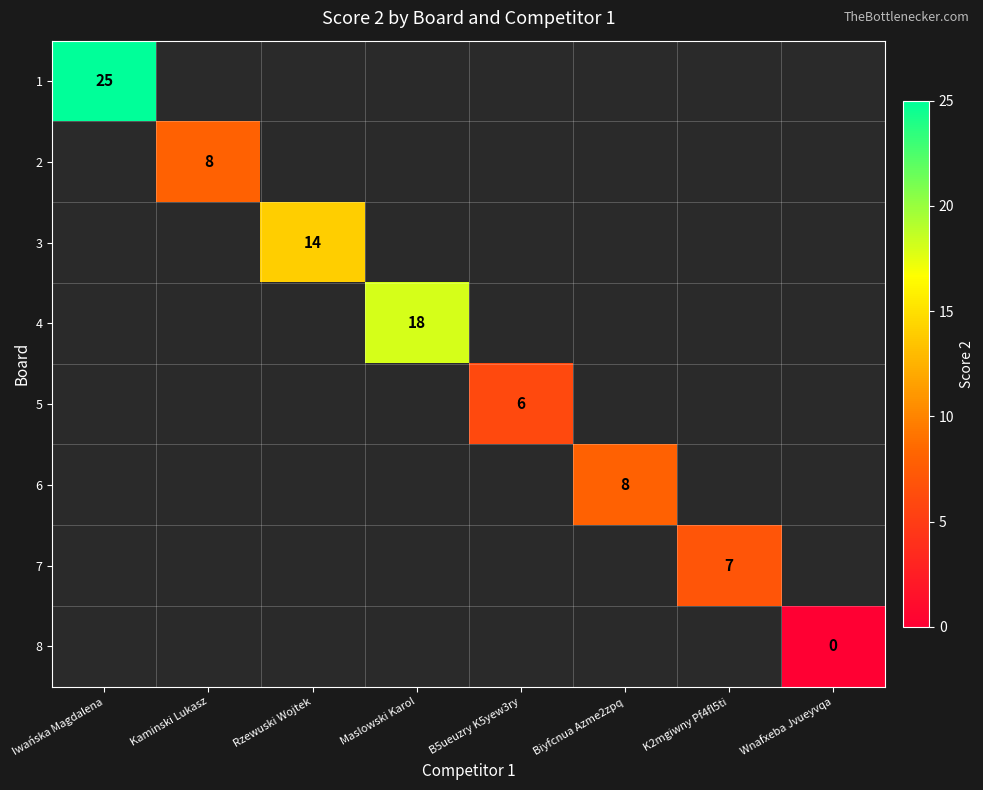

The 7 series shows 10 at K2mgiwny Pf4fl5ti. True or false?

False